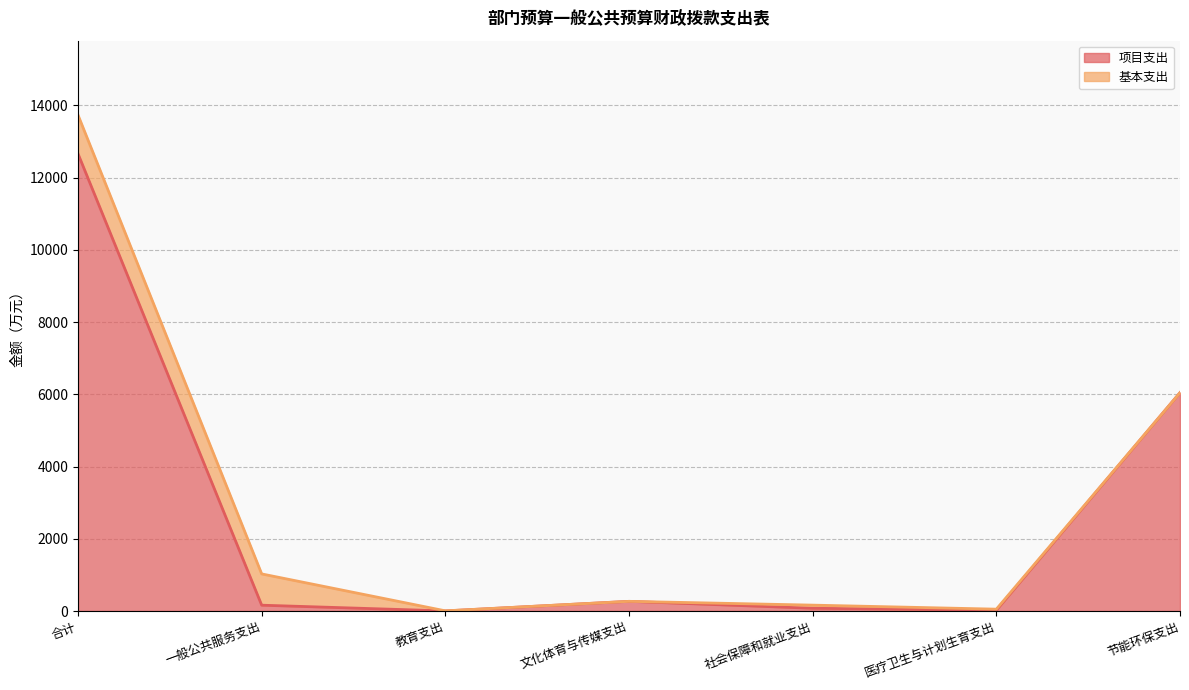

What is the difference between the values at 一般公共服务支出 and 教育支出?

158.6